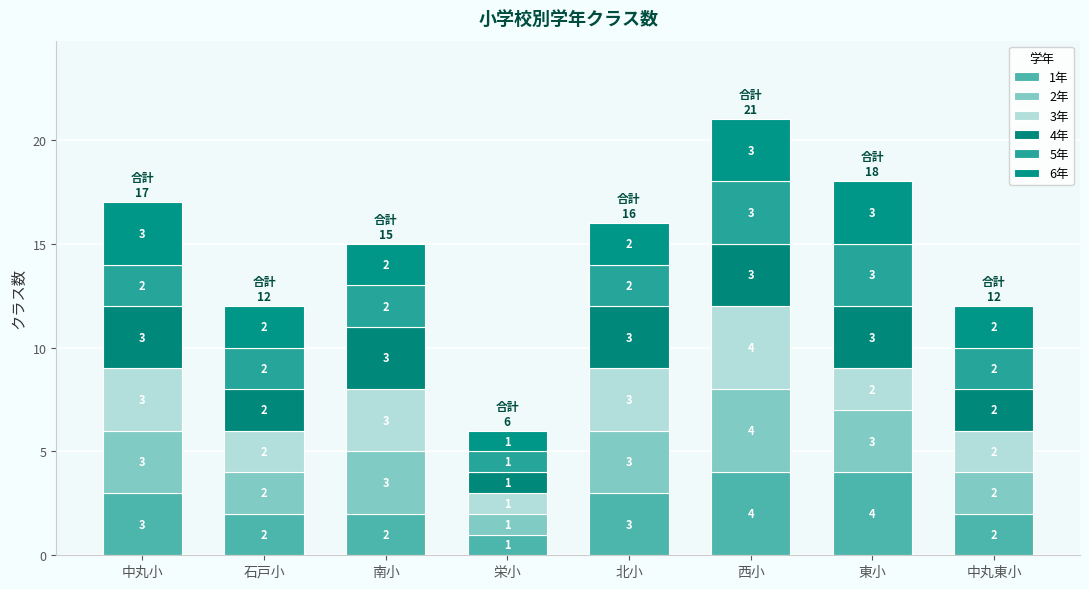

Does the chart contain any negative values?

No